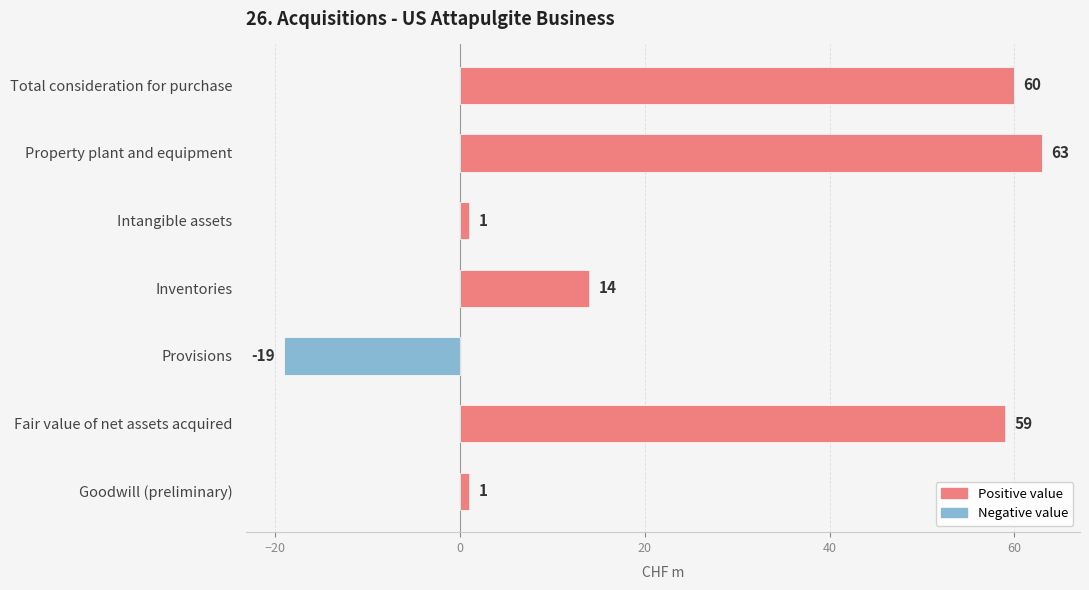

What is the average value?

26